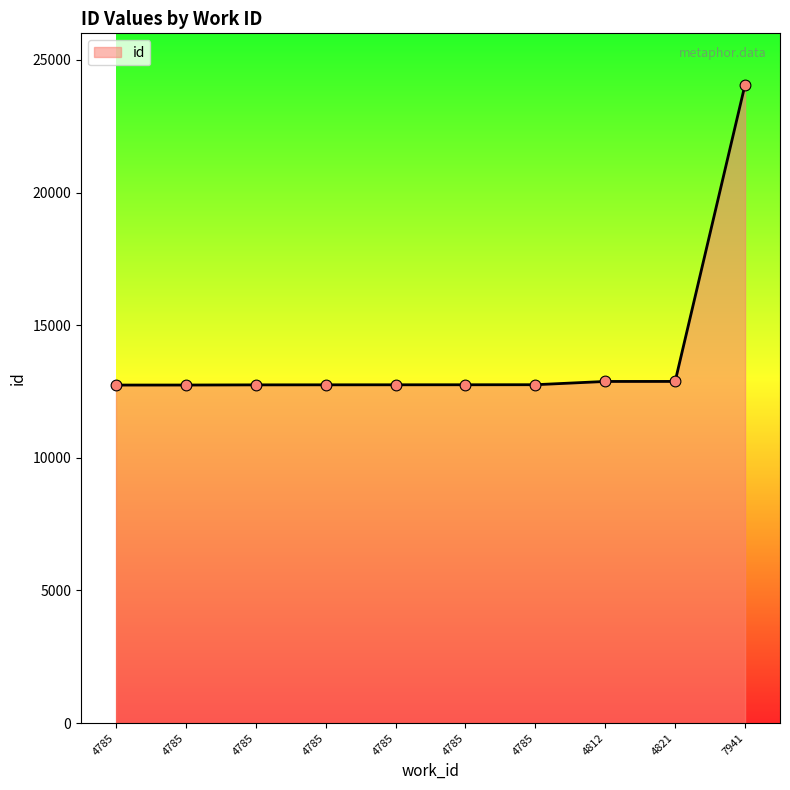

What is the change in value from 4785 to 4812?

+127